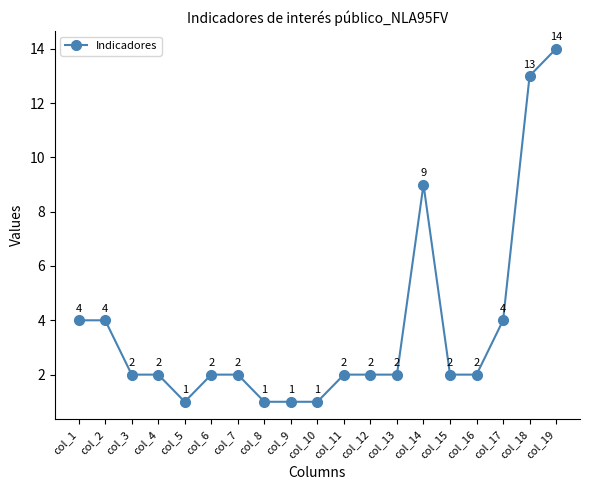

What value does the data have at col_17?

4